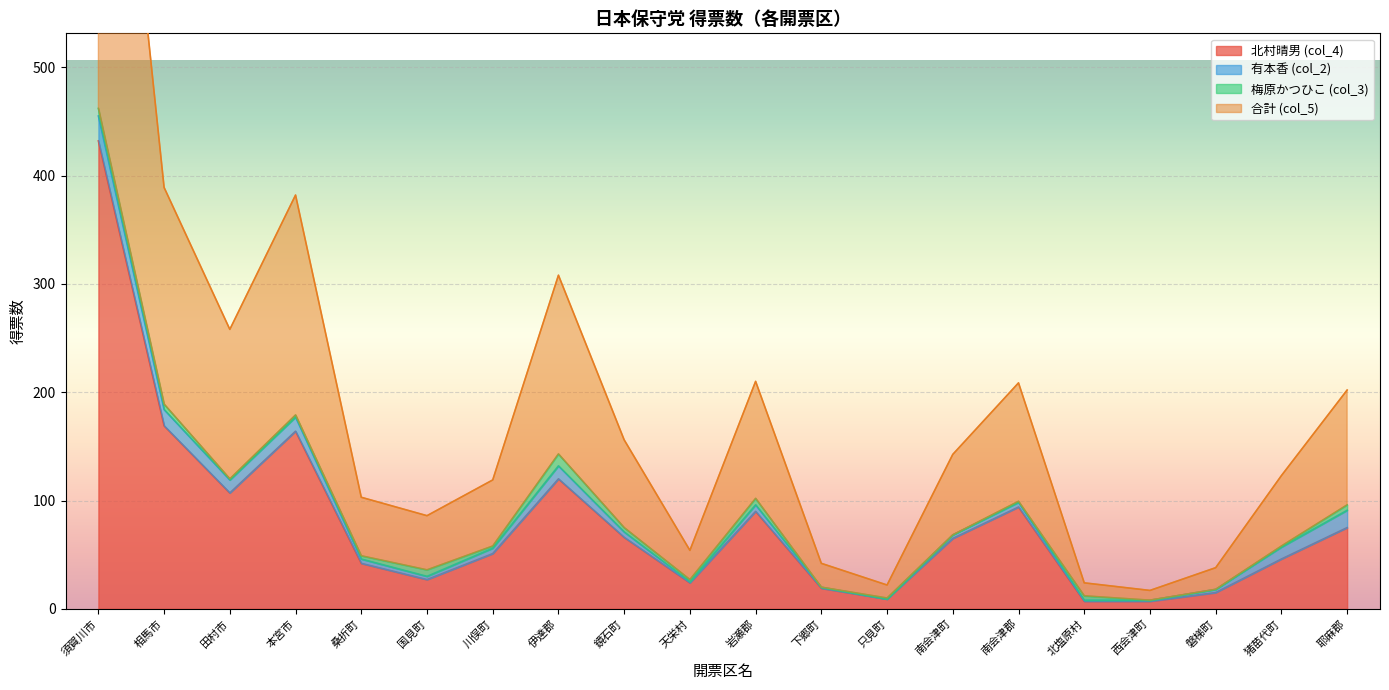

The value of 北村晴男 (col_4) at 須賀川市 is 432. True or false?

True